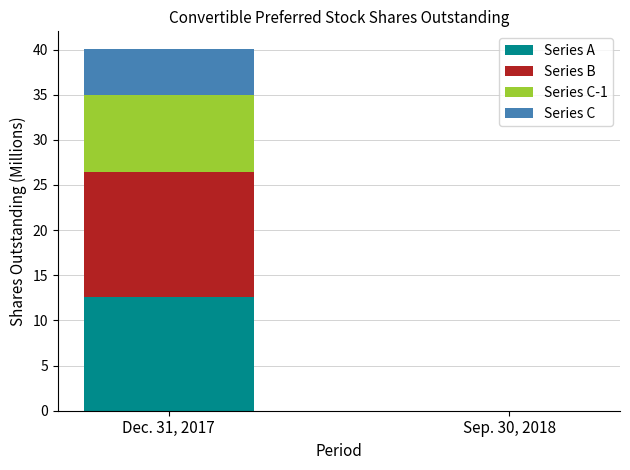

Count the number of categories in the chart.

2